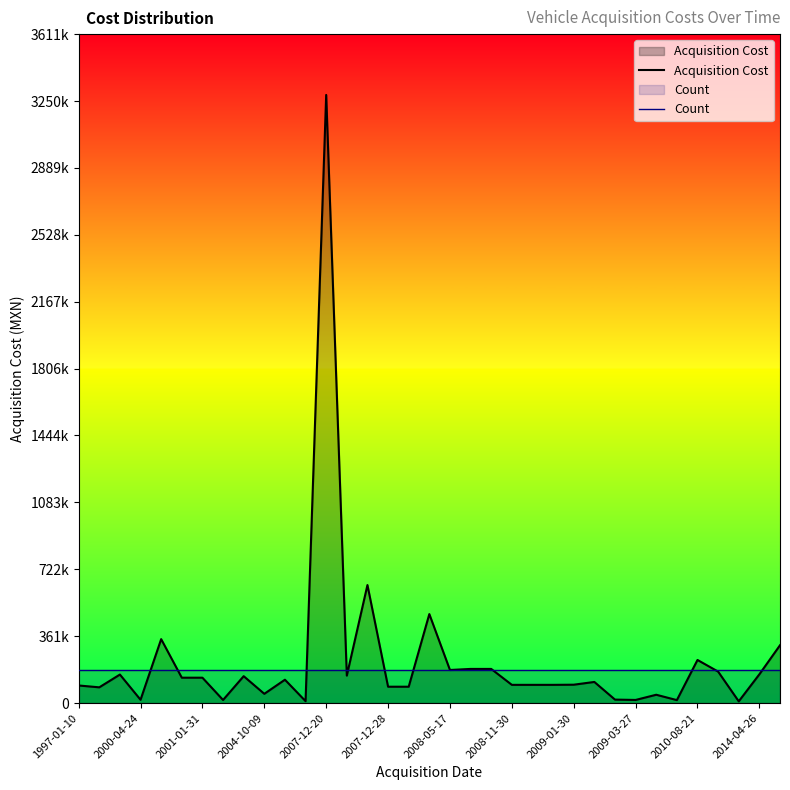

Is it true that Acquisition Cost equals 692047.7 at 17?

False